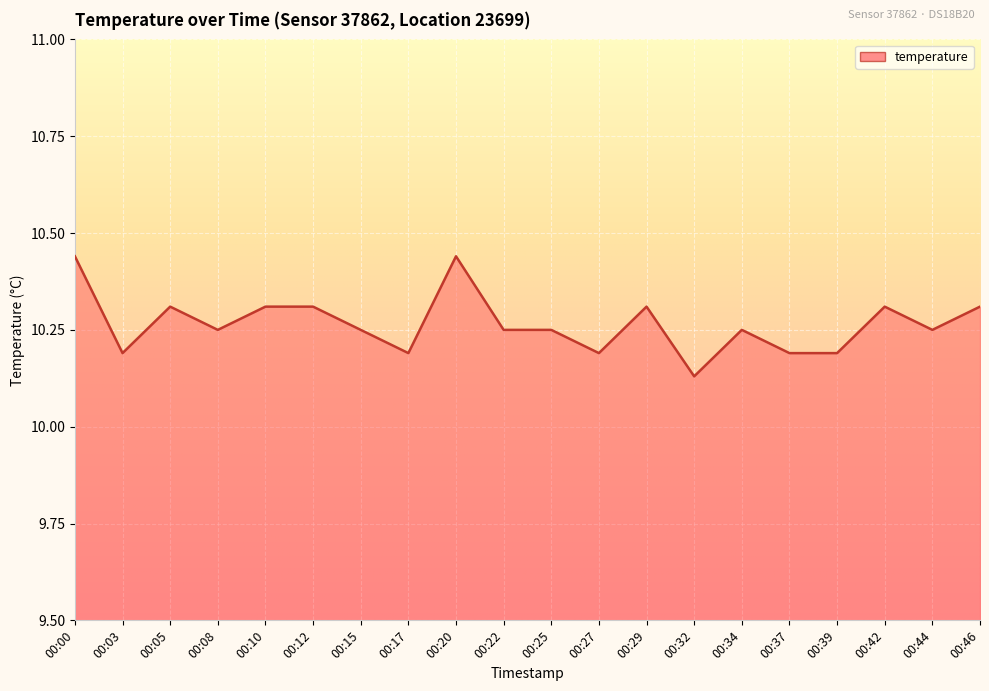

How many series are shown in this chart?

1